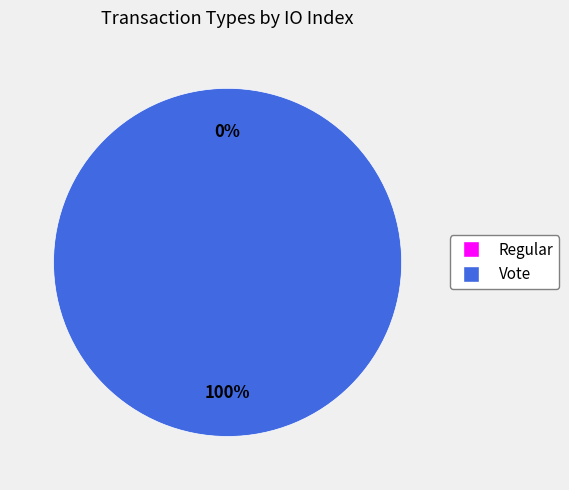

Between Regular and Vote, which is larger?

Vote